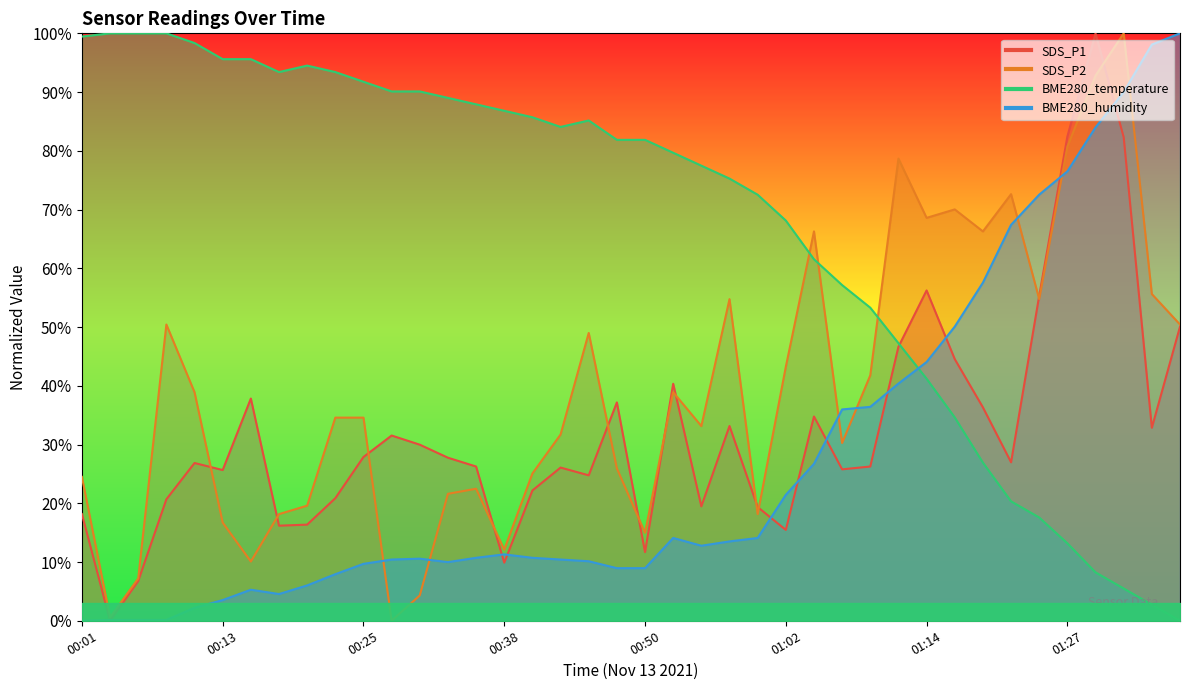

Which label corresponds to the smallest value in the chart?

00:03